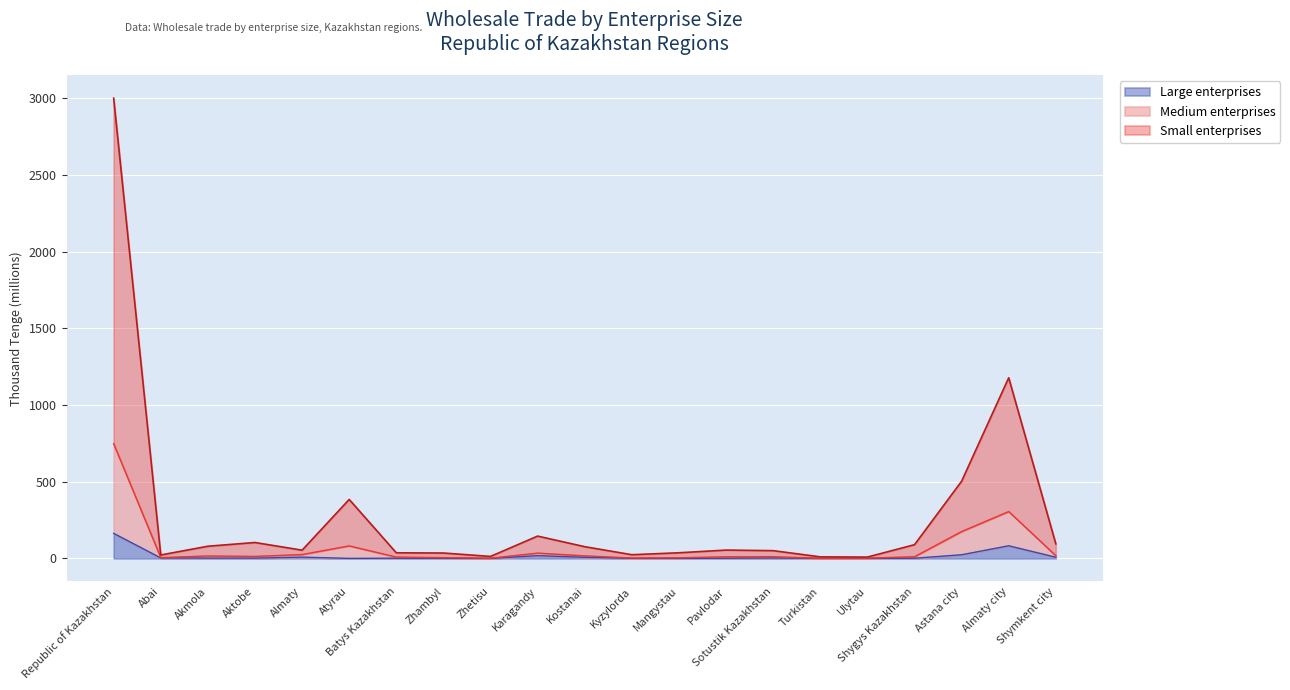

What is the label of the 9th point from the left?

Zhetisu